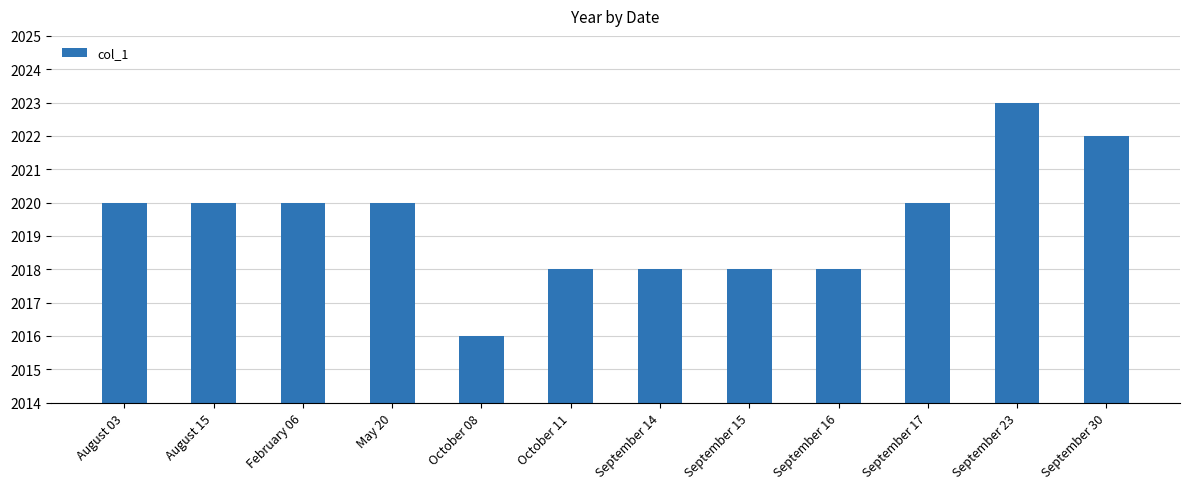

Which has a higher value, August 03 or September 16?

August 03